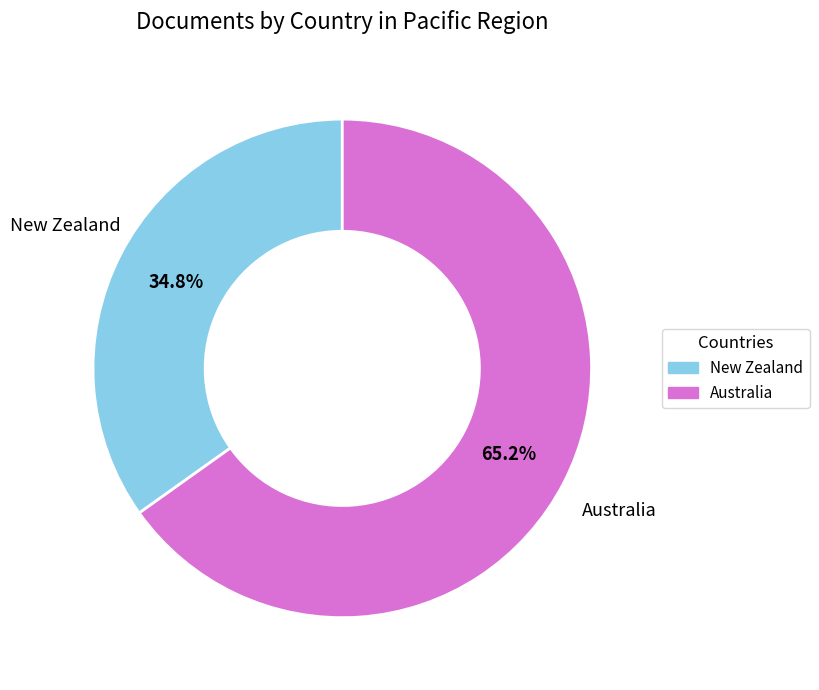

Rank the categories by value from highest to lowest.

Australia, New Zealand